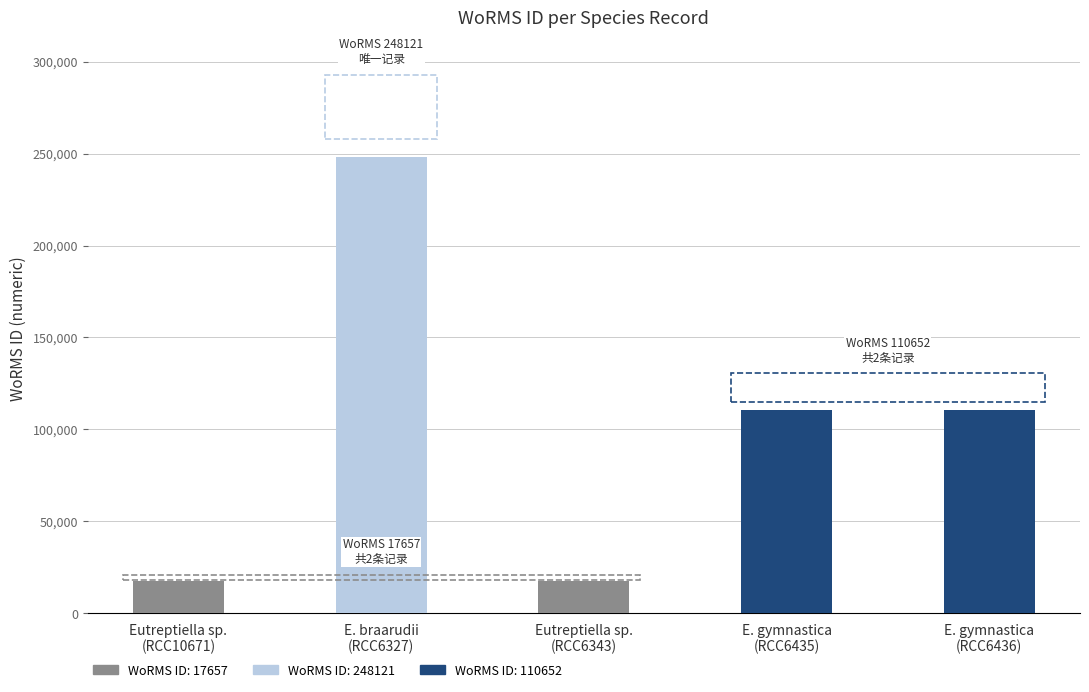

What is the ratio of the value at E. gymnastica
(RCC6436) to the value at E. braarudii
(RCC6327)?

0.4